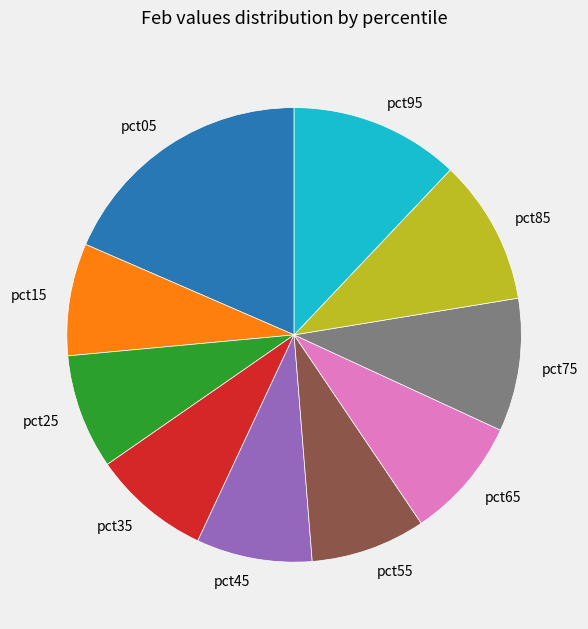

How many slices are in this pie chart?

10